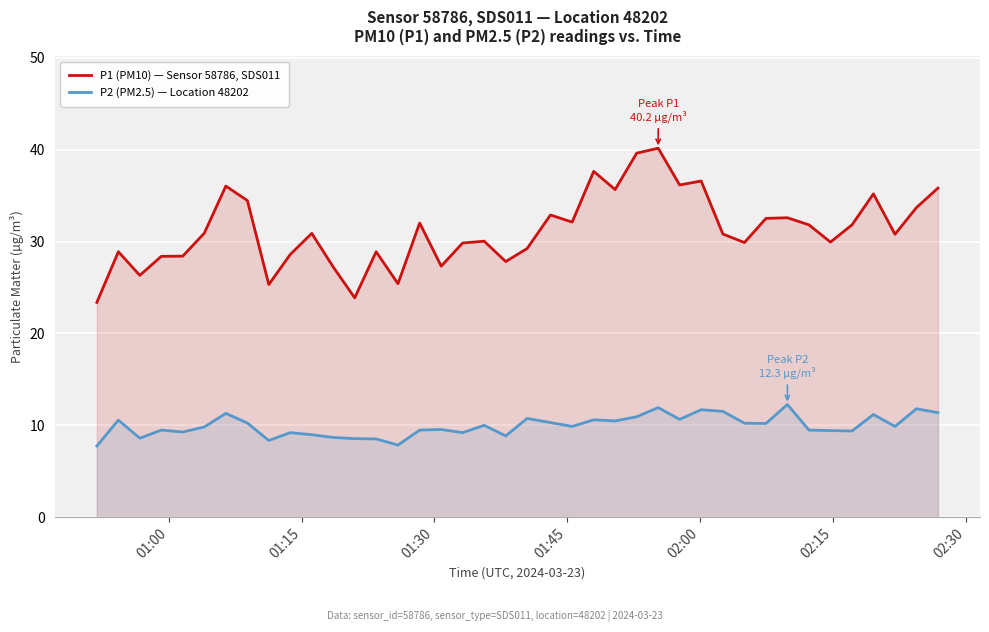

How many interior local valleys does the P1 (PM10) — Sensor 58786, SDS011 series have?

12